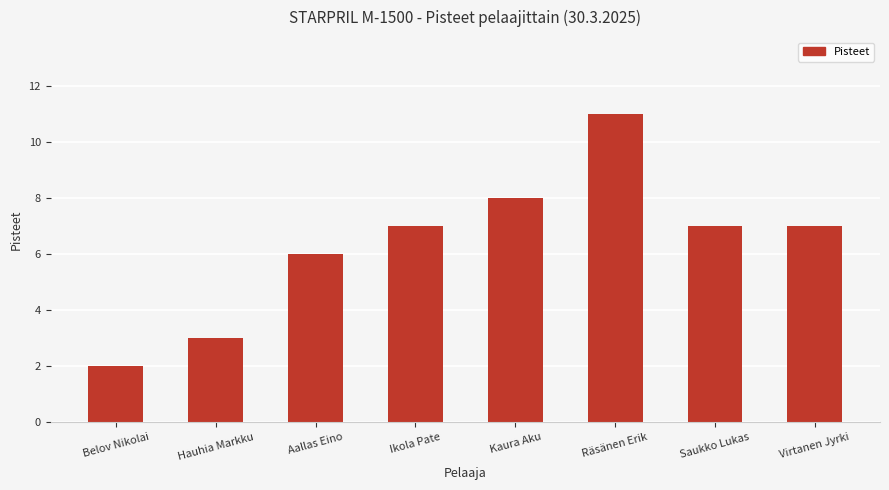

True or false: the data shows 12 at Kaura Aku.

False